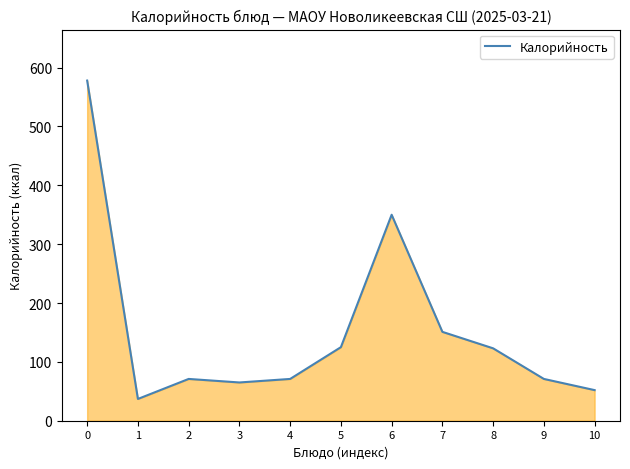

What is the difference between the maximum and minimum values?

541